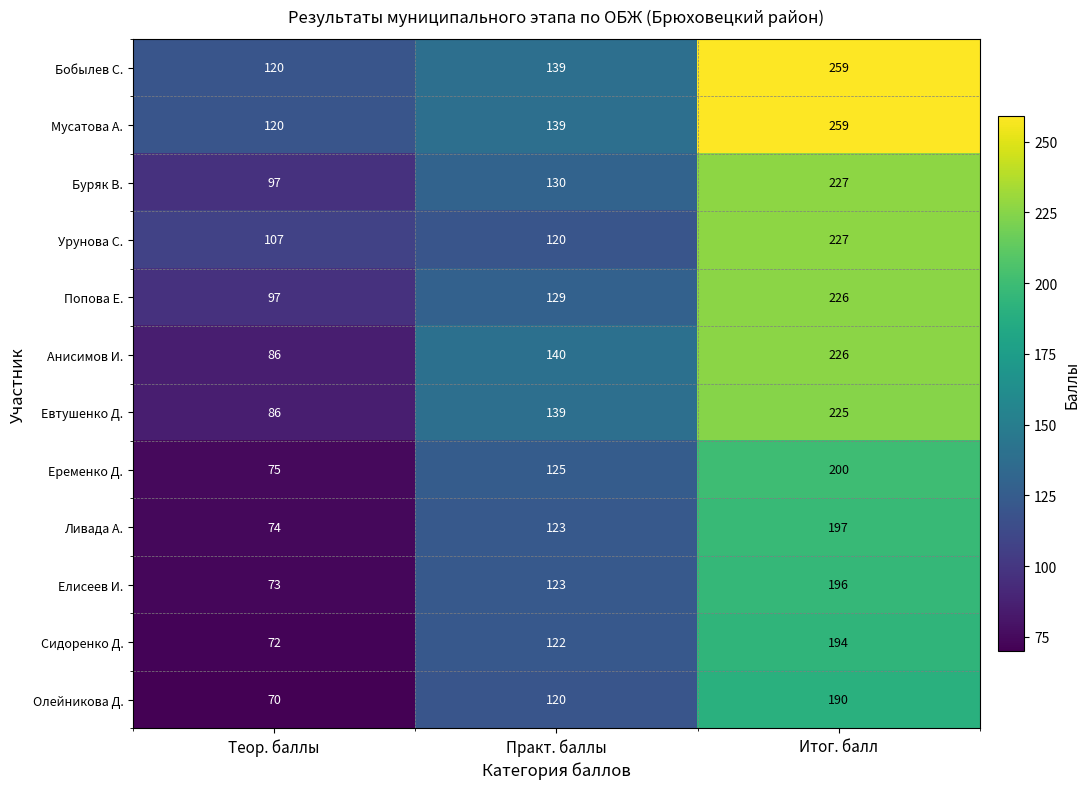

What is the sum of the Ливада А. values at Практ. баллы and Итог. балл?

320